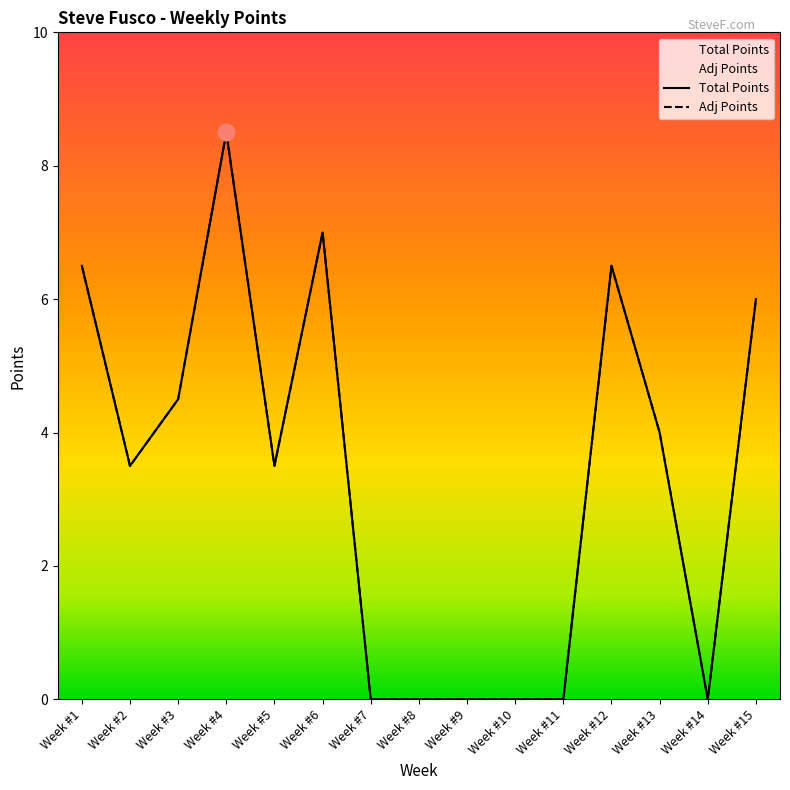

What are all the series names shown in the legend?

Total Points, Adj Points